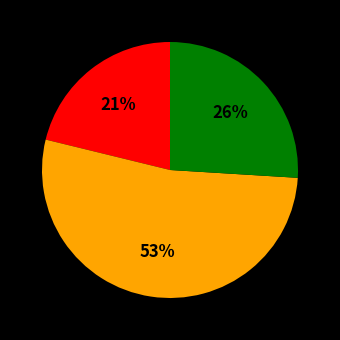

To the nearest percent, what is the average slice percentage?

33%